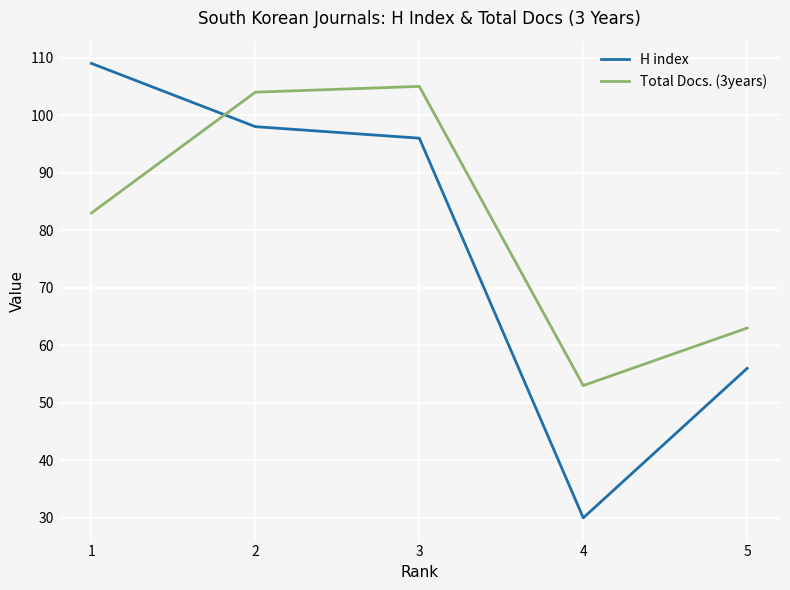

What is the sum of the Total Docs. (3years) values at 2 and 4?

157